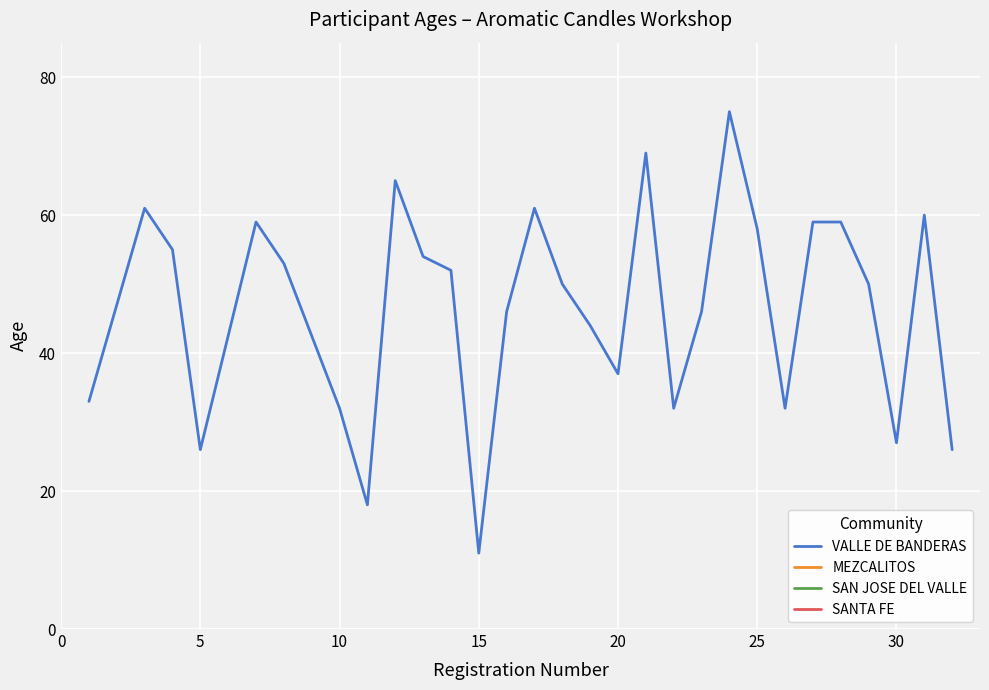

What is the minimum value for VALLE DE BANDERAS?

11